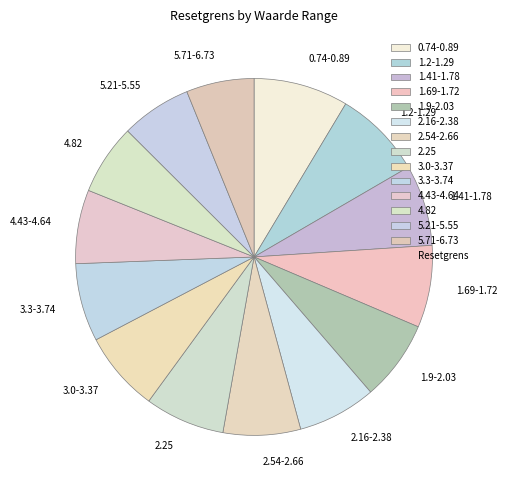

True or false: 3.0-3.37 accounts for 7% of the total.

True